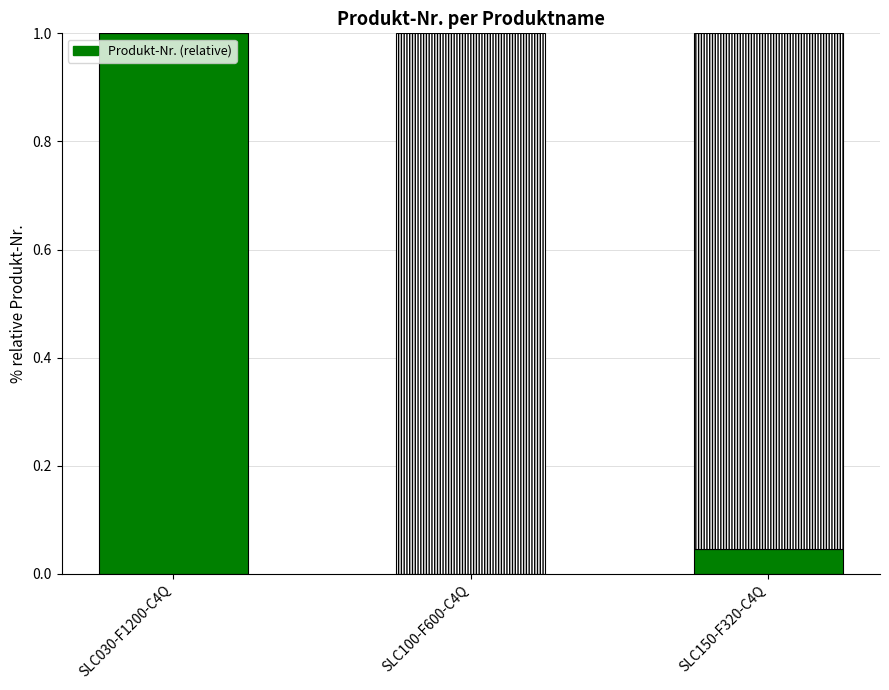

Does the chart contain stacked bars?

Yes